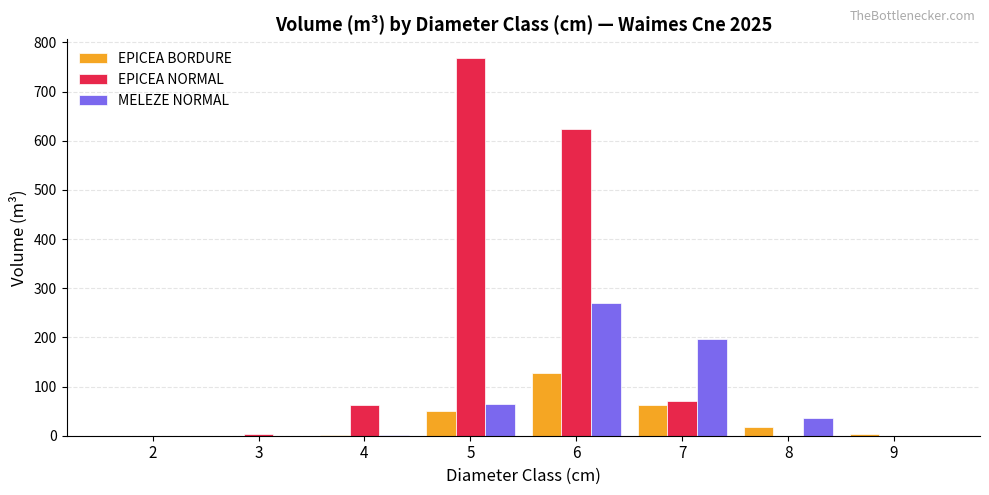

At which label does EPICEA BORDURE first exceed 17?

5